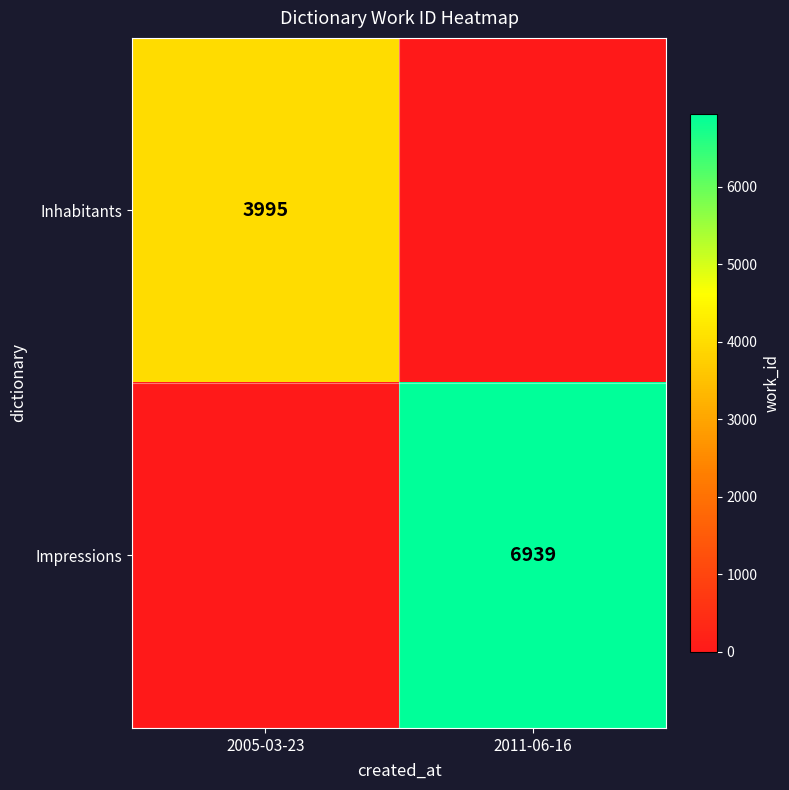

Is the value of Inhabitants at 2005-03-23 greater than the value of Impressions at 2011-06-16?

No